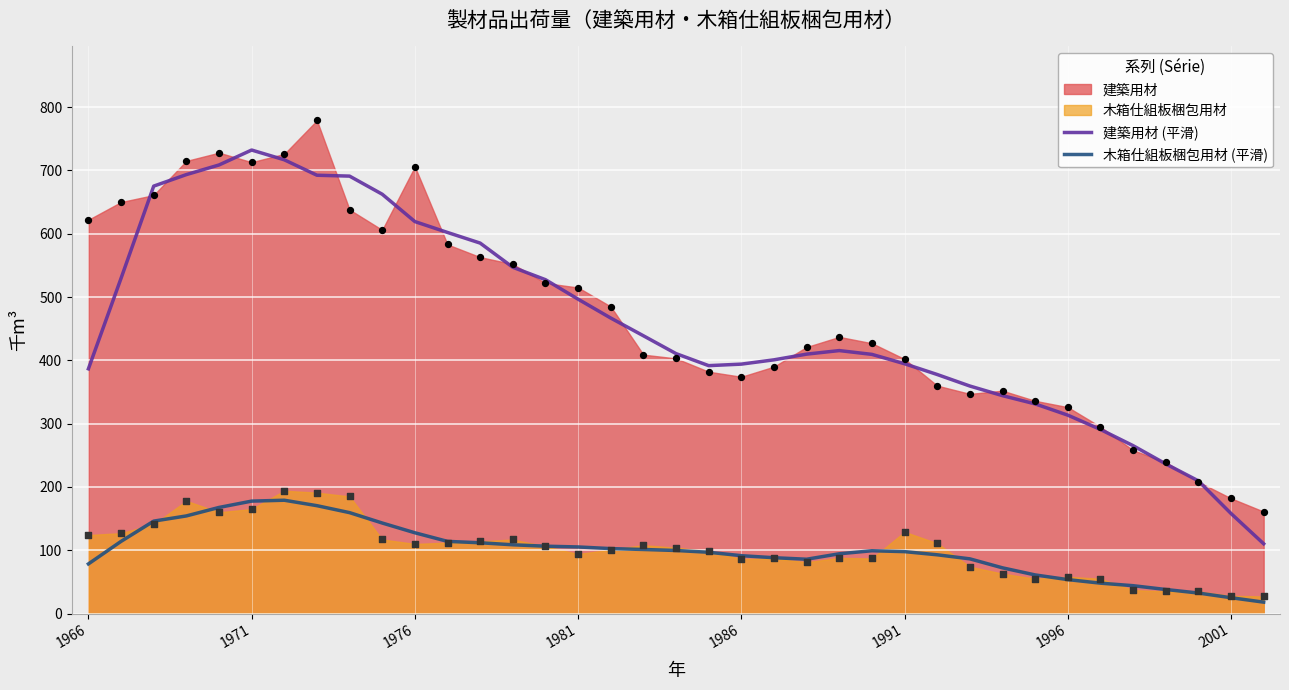

Which series has the largest total across all categories?

建築用材 (平滑)